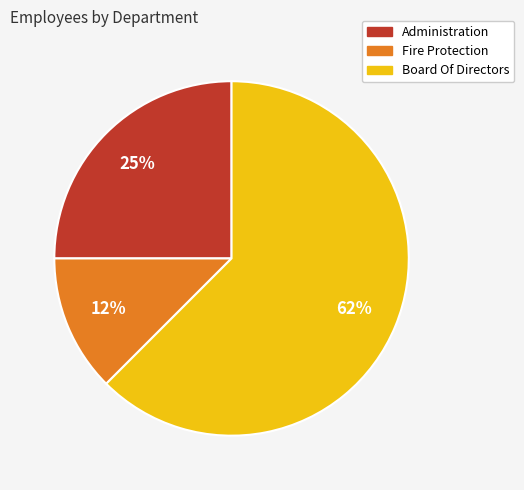

True or false: Board Of Directors accounts for 75% of the total.

False